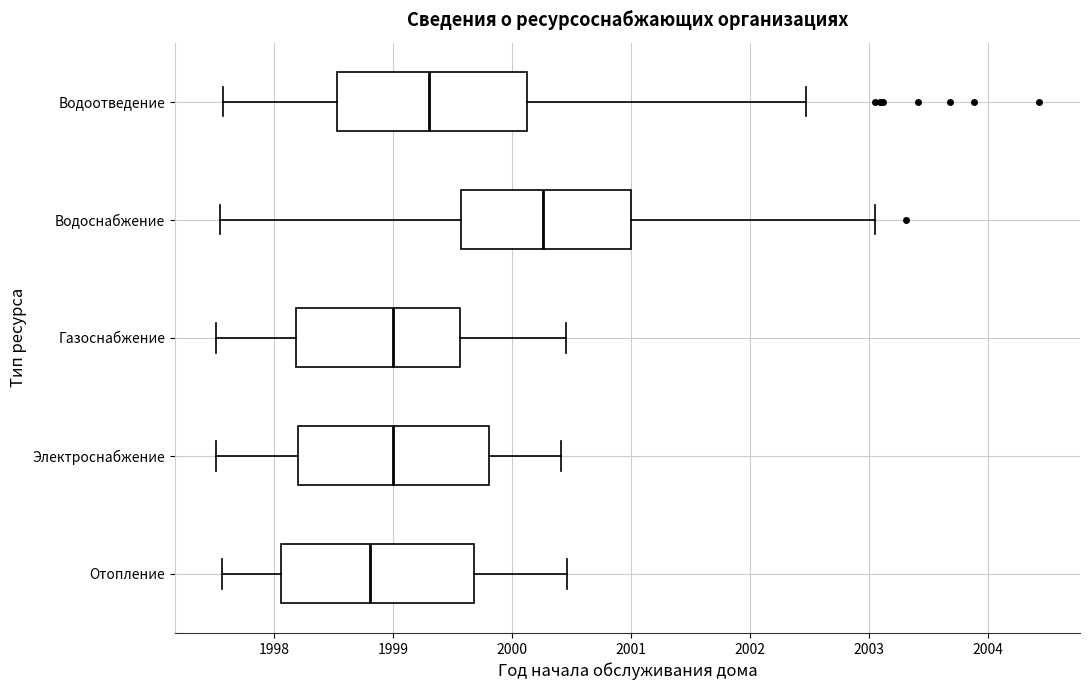

Where does the right whisker of the box for Водоотведение end on the x-axis? The values are not printed on the chart, so give them approximately, as read against the axis.

2002.5